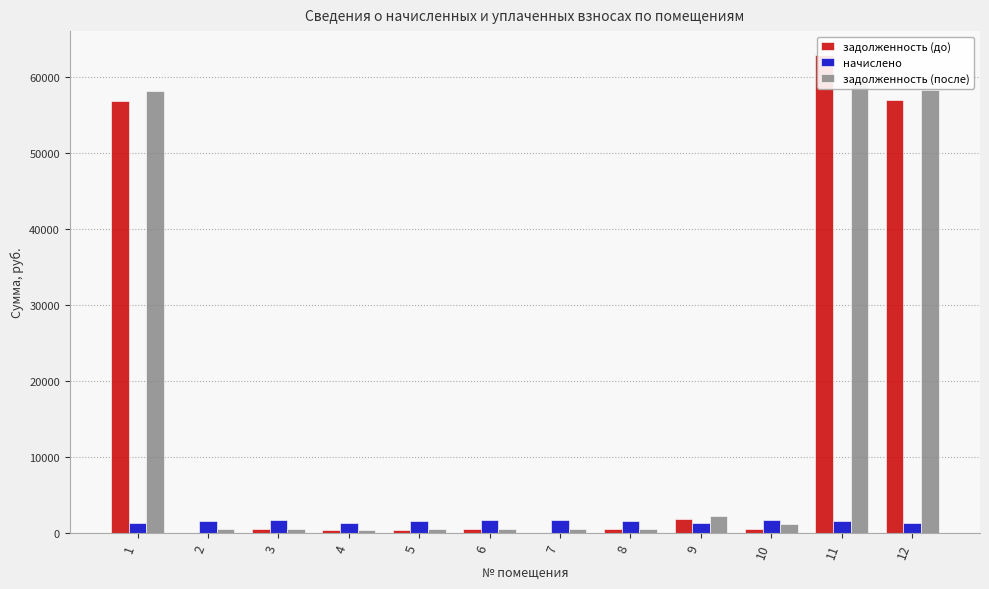

Between 1 and 5, which series saw the biggest shift?

задолженность (после)